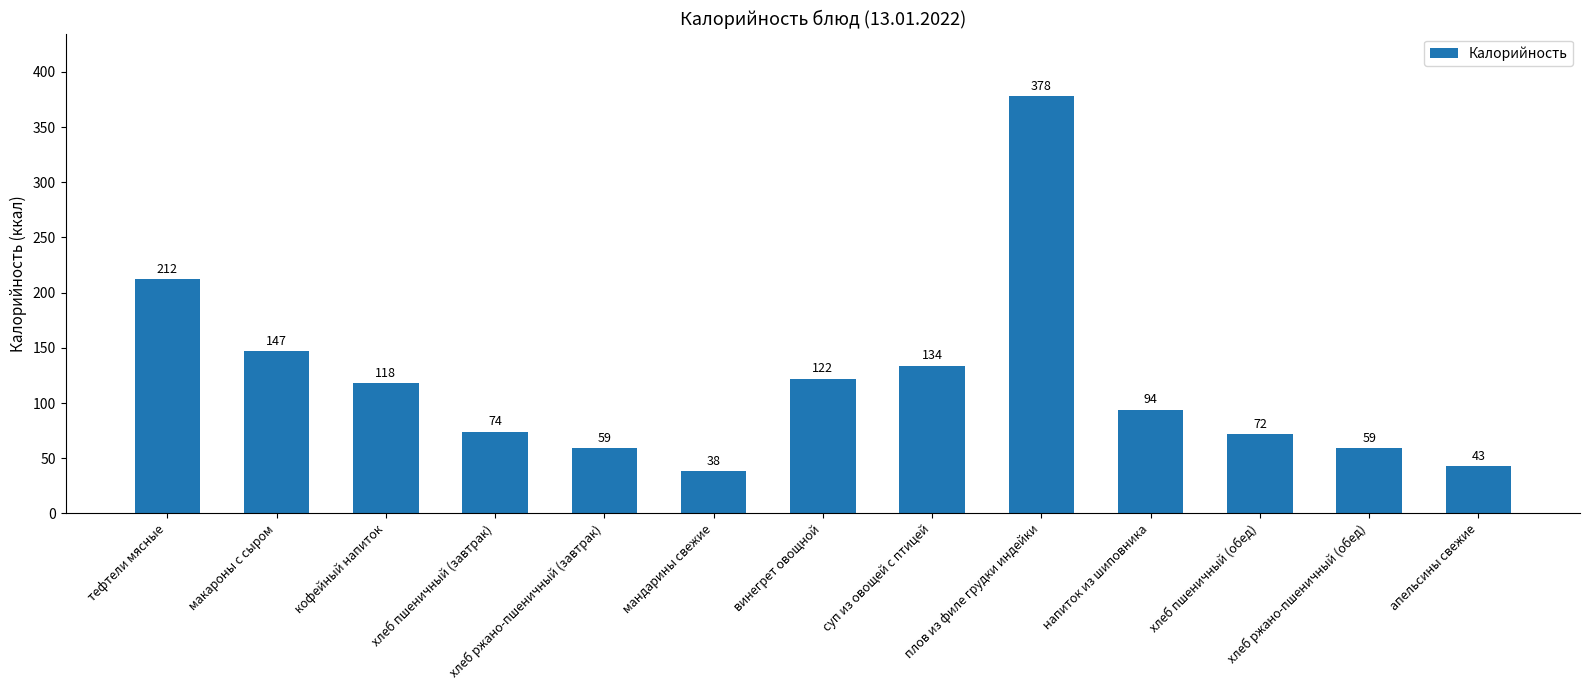

Does the chart contain stacked bars?

No